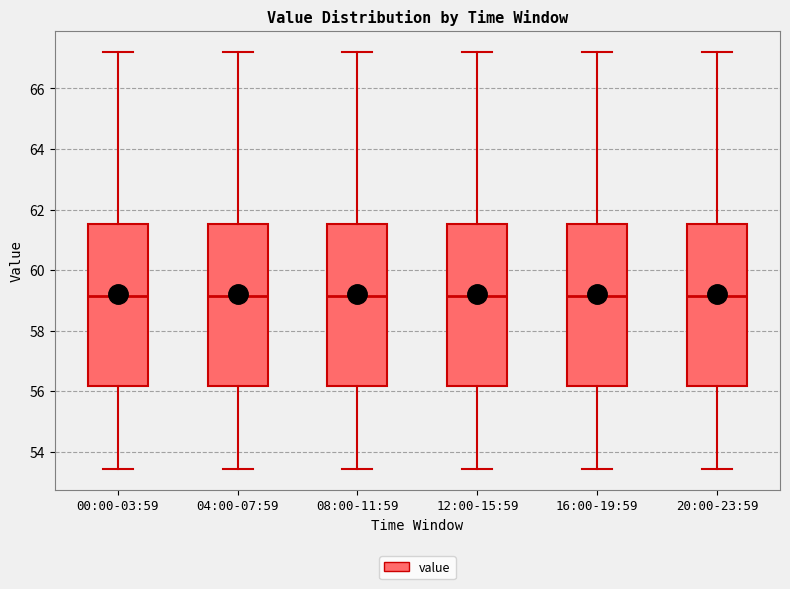

Where does the lower whisker of the box for 20:00-23:59 end on the y-axis? The values are not printed on the chart, so give them approximately, as read against the axis.

53.4